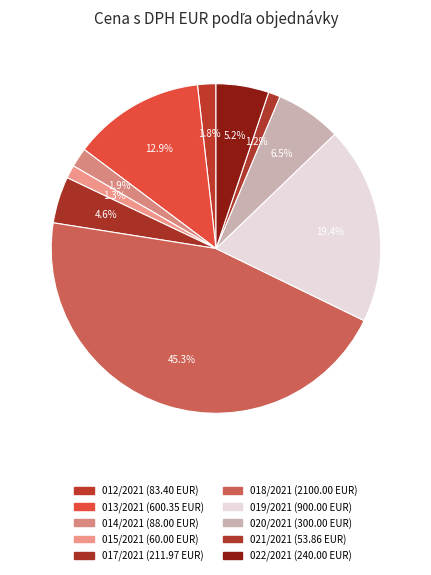

To the nearest percent, what portion does 015/2021 represent?

1%